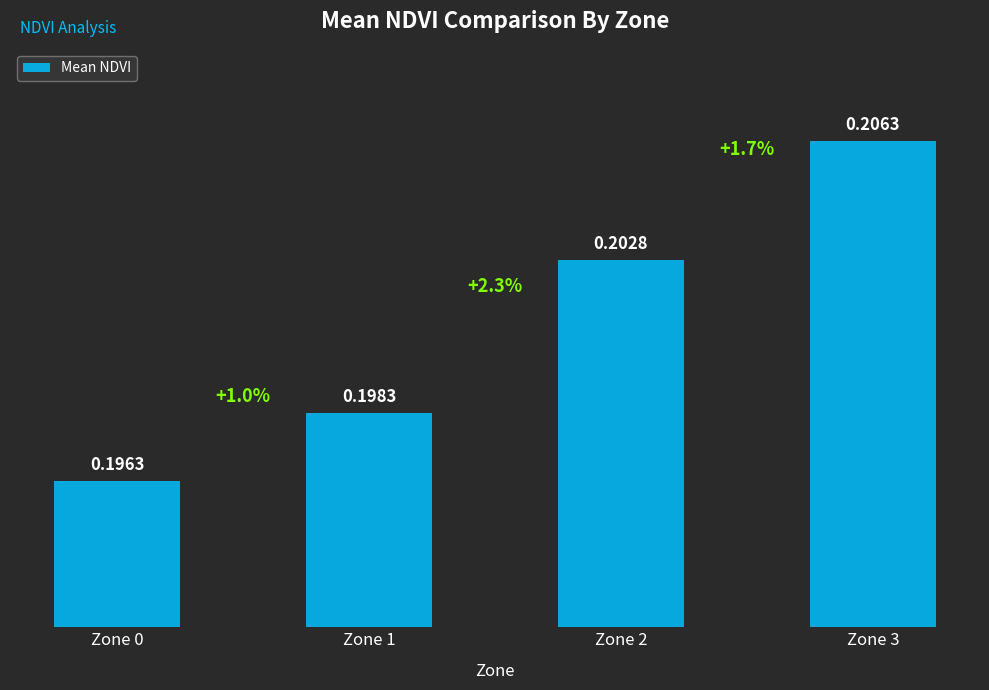

What is the sum of the values at Zone 3 and Zone 0?

0.4